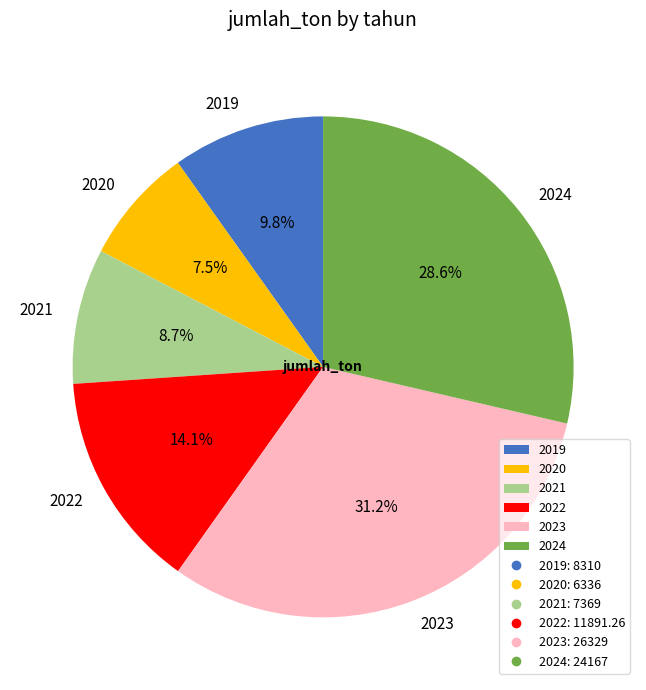

Which category has the biggest portion of the pie?

2023